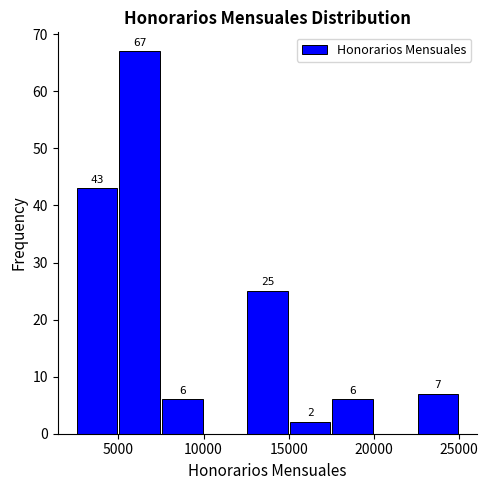

Over which range of the x-axis is the bar tallest?

5000 to 7500